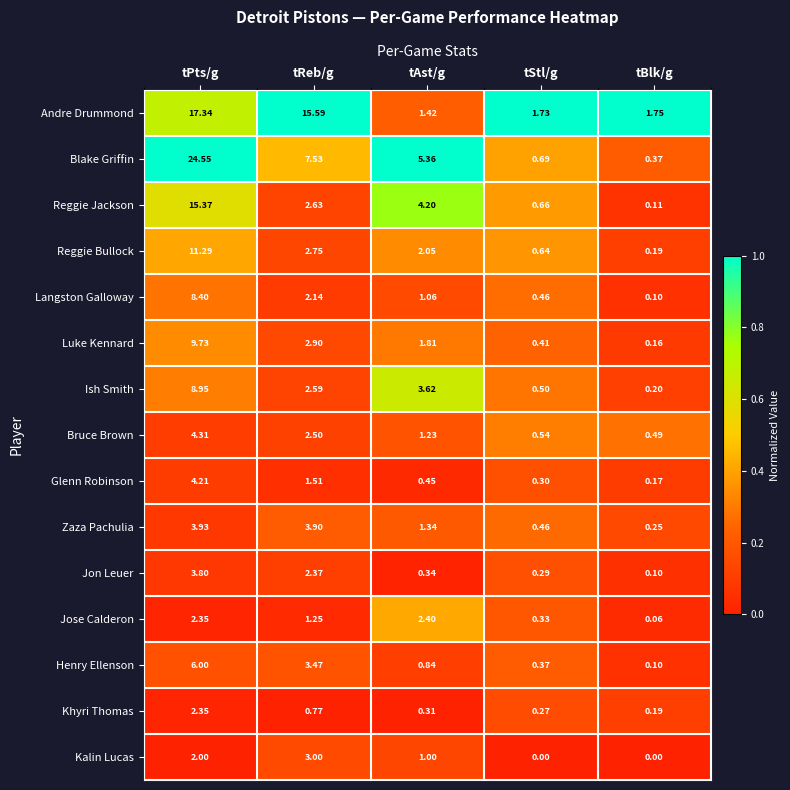

Between tAst/g and tStl/g, which series saw the biggest shift?

Blake Griffin